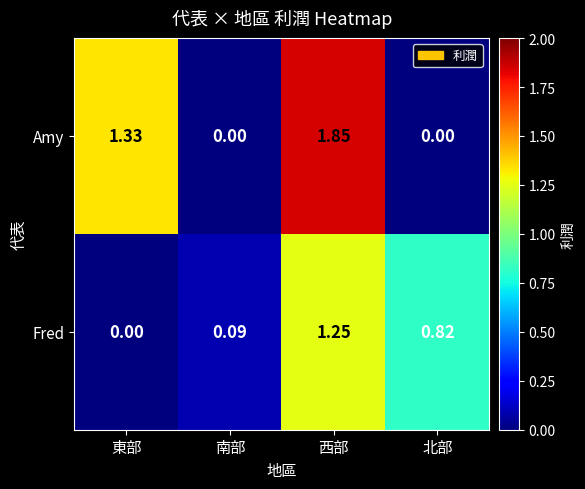

Which series changed the most between 西部 and 北部?

Amy